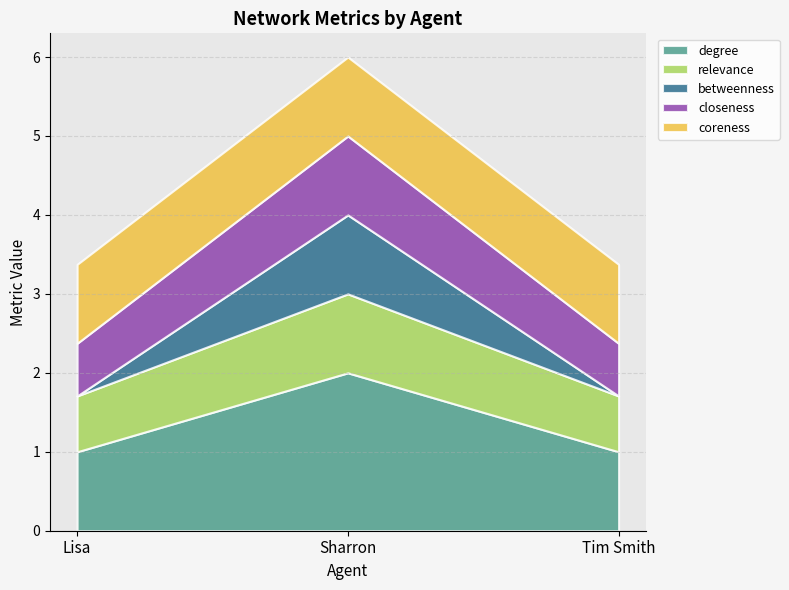

What is the value of the degree point at the 3rd from the left?

1.0